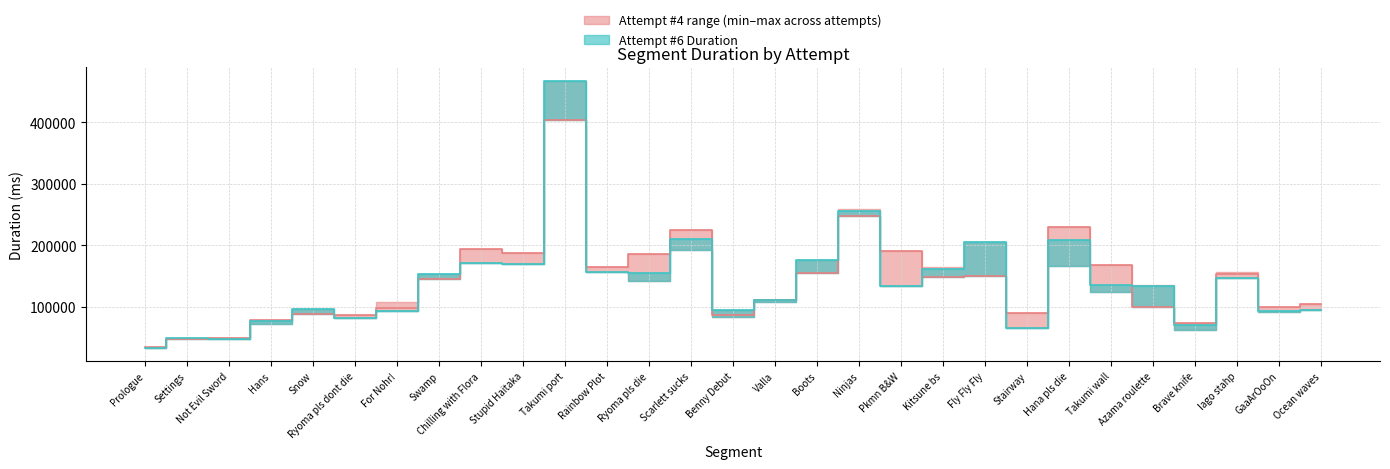

At which category is the sum across all series the highest?

Takumi port